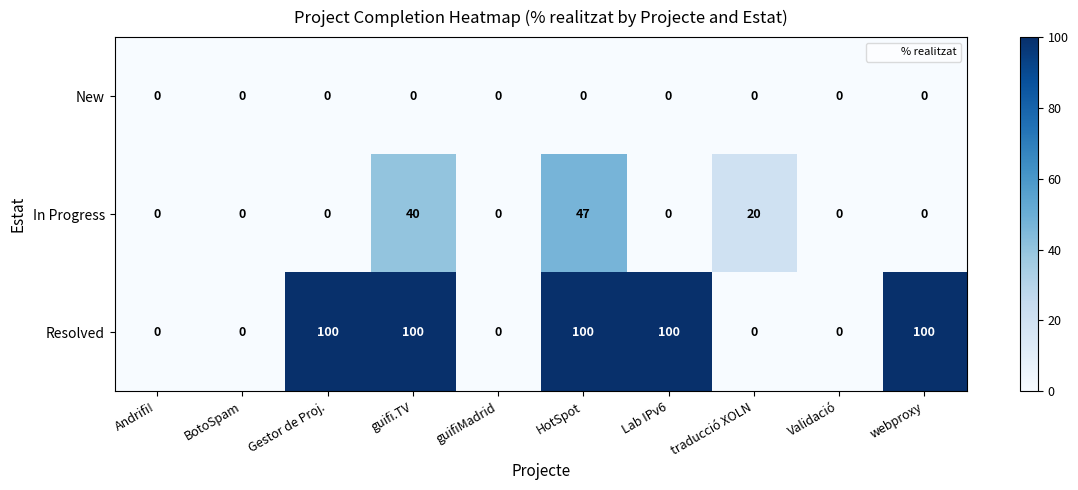

Rank the series by their maximum value, from lowest to highest.

New, In Progress, Resolved